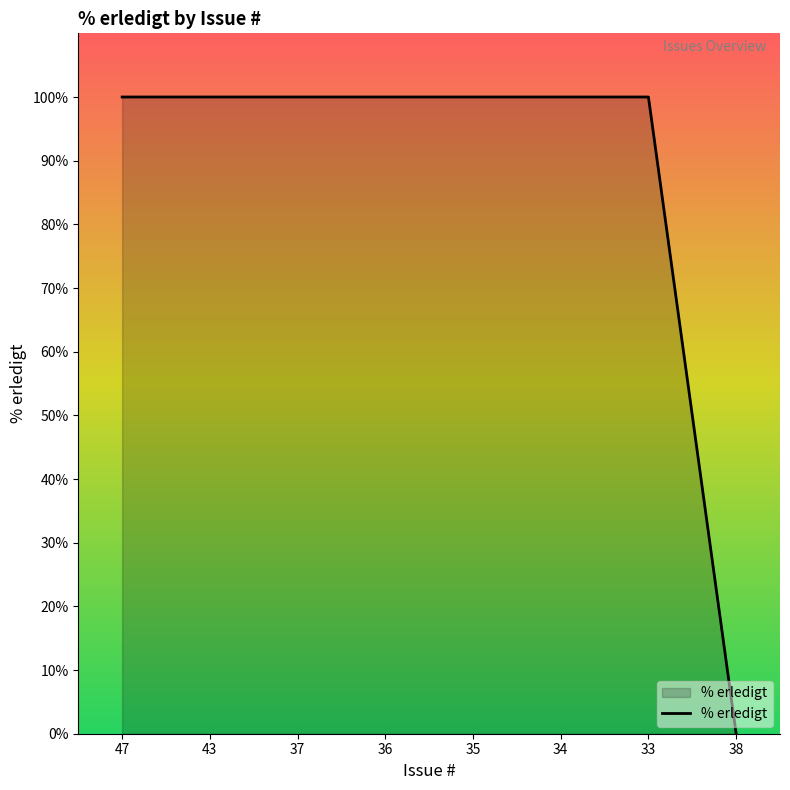

How many lines are shown in the chart?

1